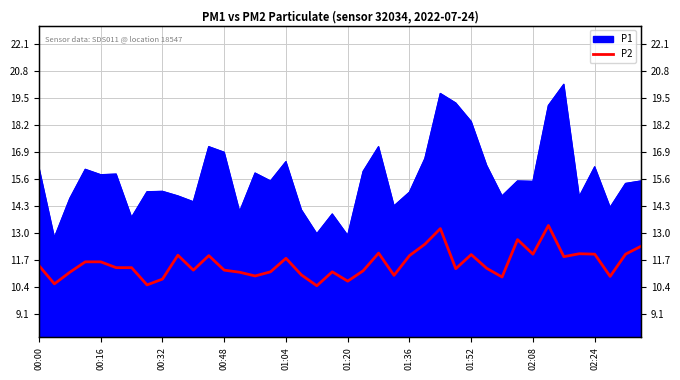

The value at 02:24 is 12.0. True or false?

True